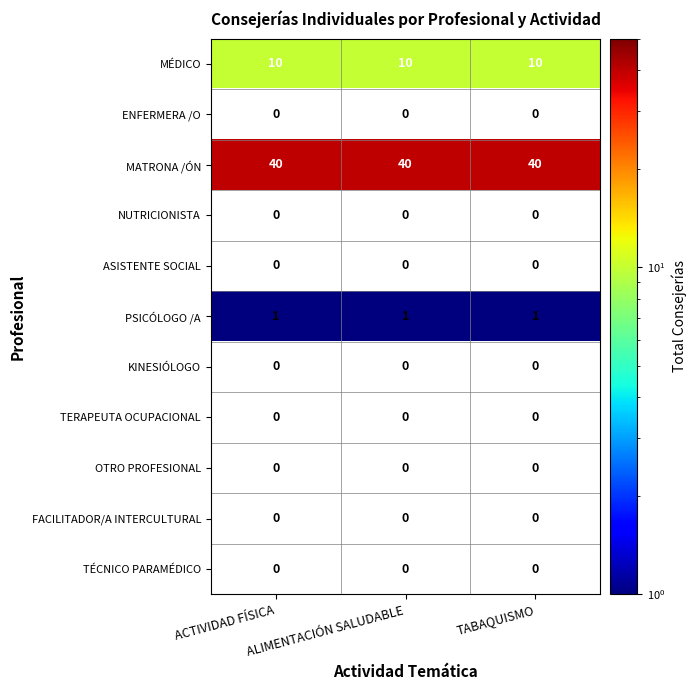

True or false: PSICÓLOGO /A has a value of 0.4 at ACTIVIDAD FÍSICA.

False